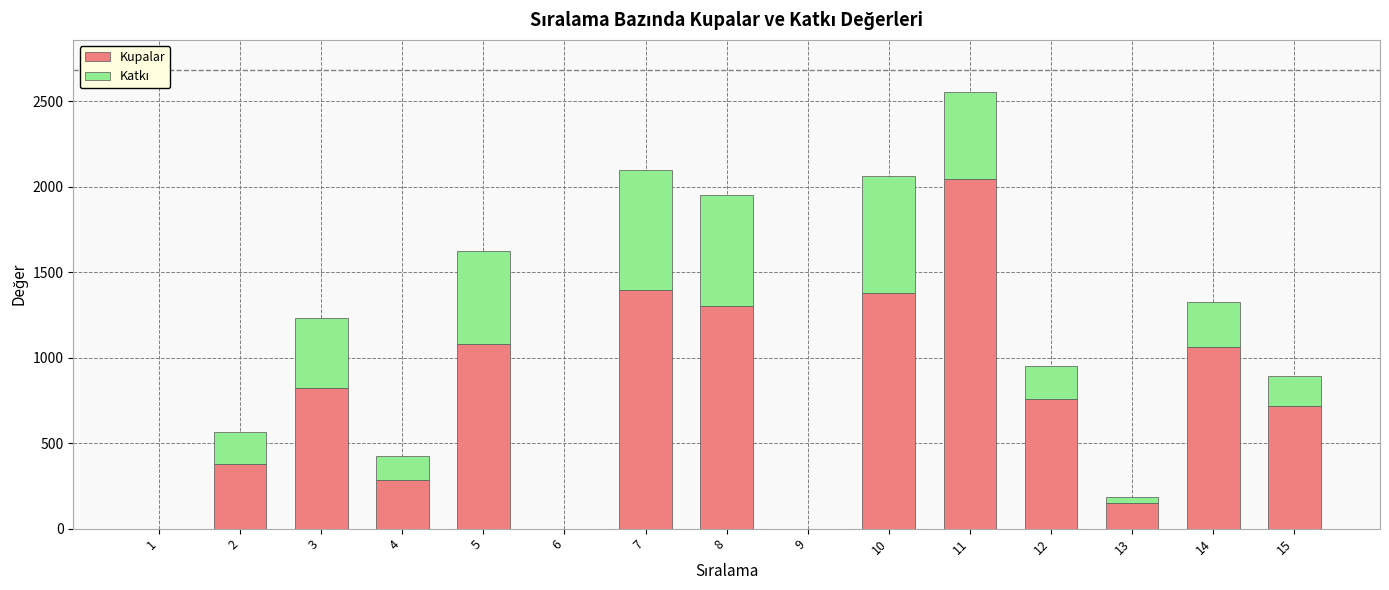

The value of Kupalar at 9 is 0. True or false?

True